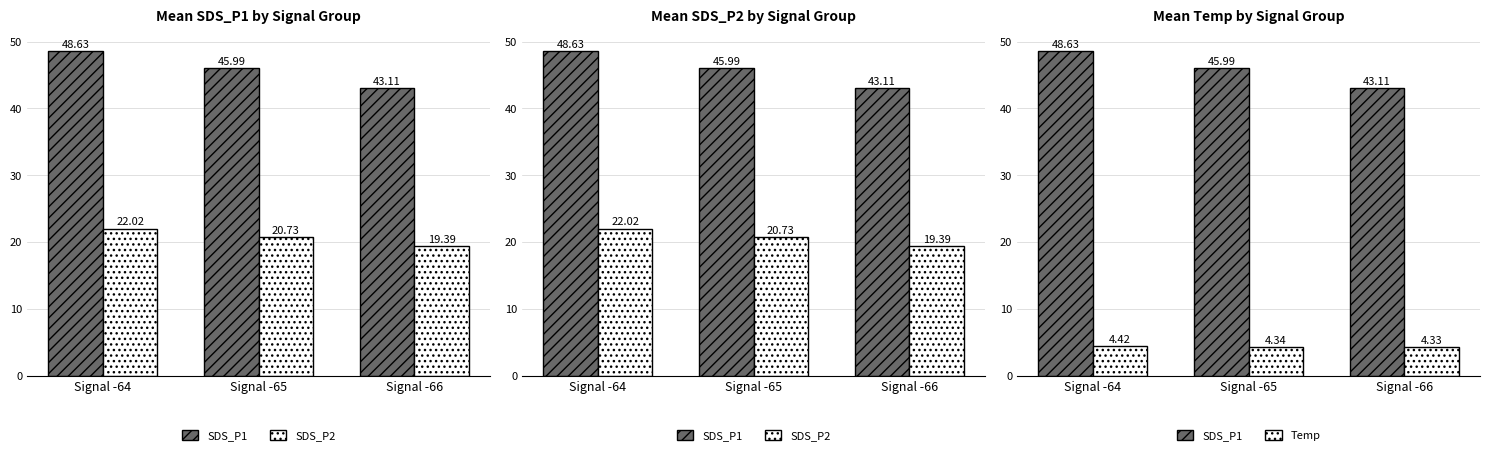

The value of SDS_P1 at Signal -65 is 46.0. True or false?

True